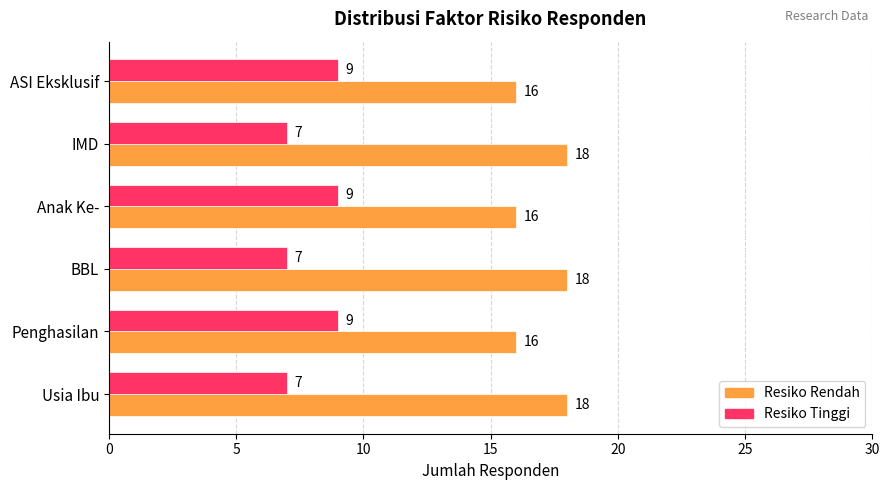

Count the Resiko Rendah values in the range 16 to 18.

6